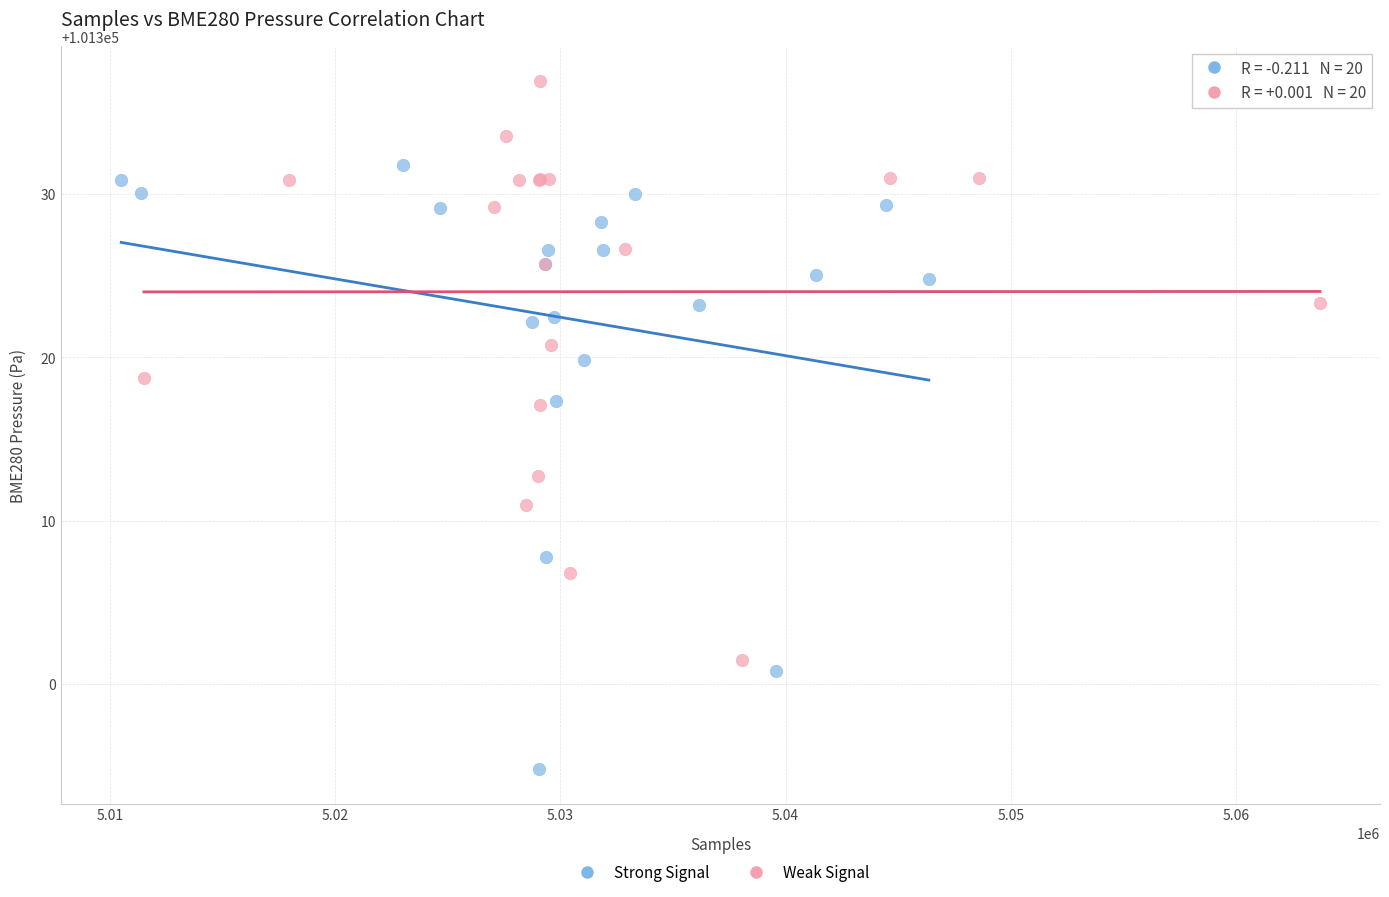

Which series reaches the minimum Y coordinate?

Strong Signal